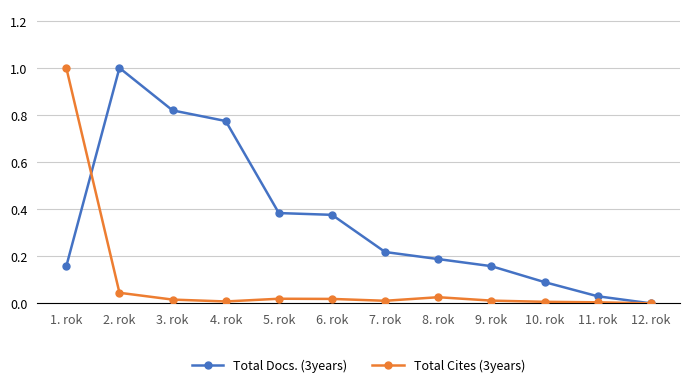

How many lines are shown in the chart?

2